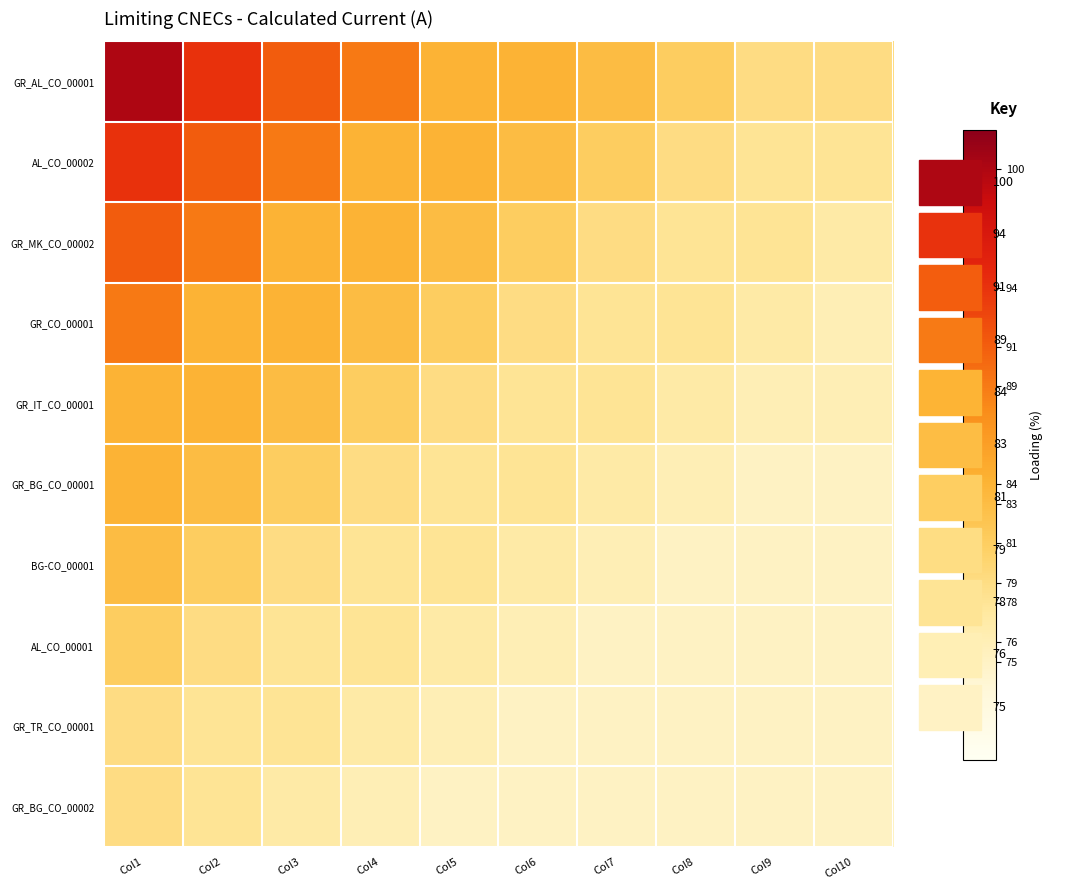

Between Col4 and Col10, which series saw the biggest shift?

GR_AL_CO_00001